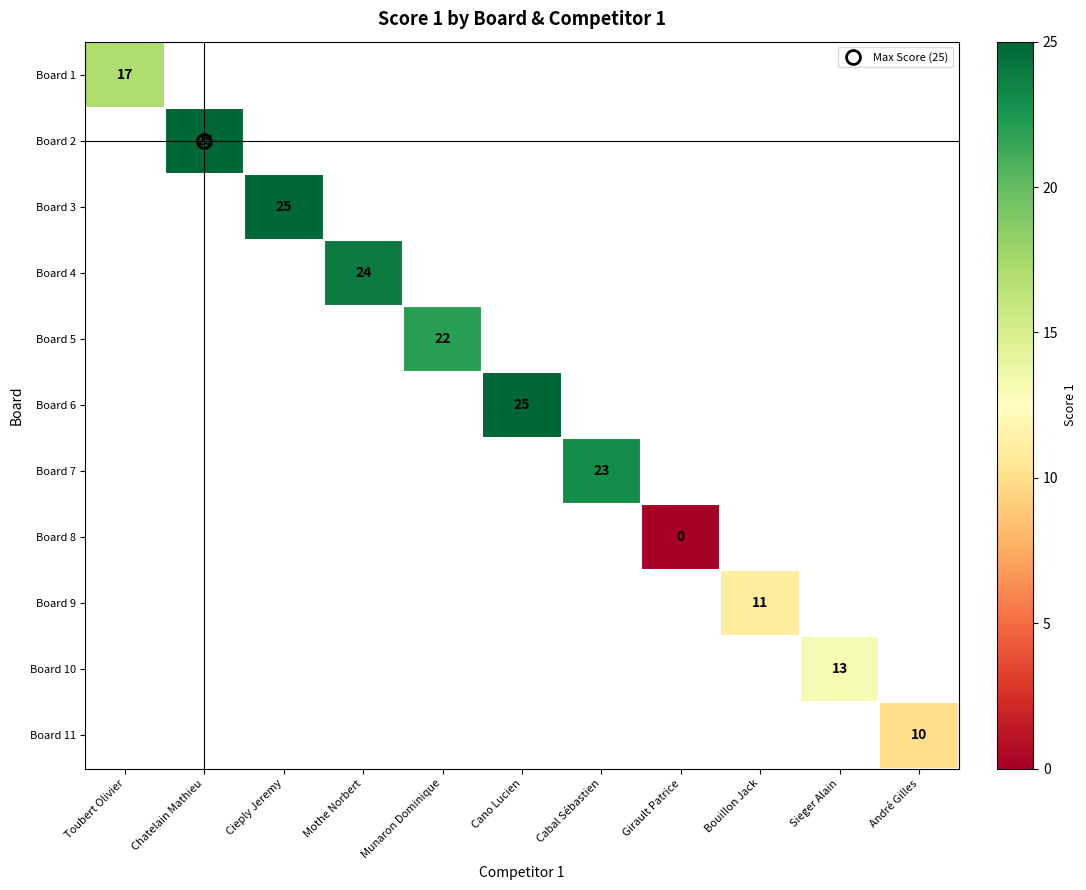

Is the value of Board 1 at Bouillon Jack greater than the value of Board 4 at Girault Patrice?

No